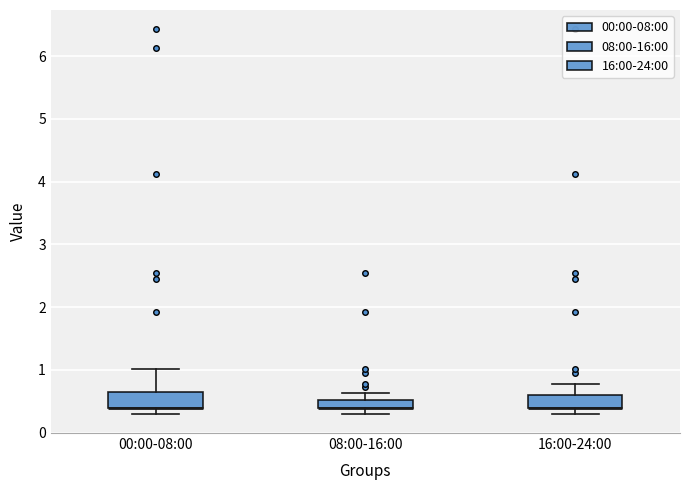

Where does the upper whisker of the box for 08:00-16:00 end on the y-axis? The values are not printed on the chart, so give them approximately, as read against the axis.

0.6